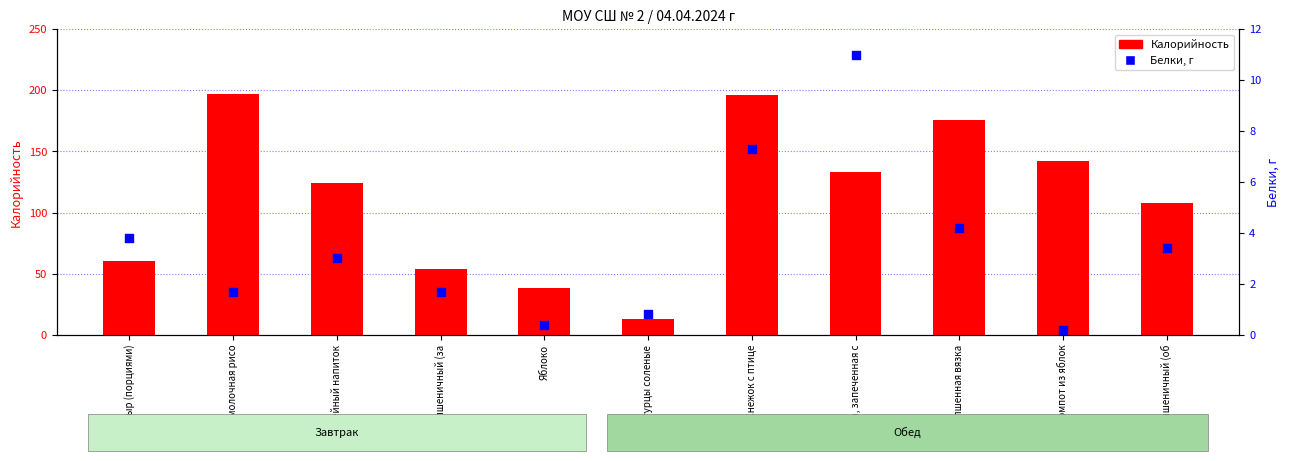

Which series contains the lowest Y value?

Белки, г